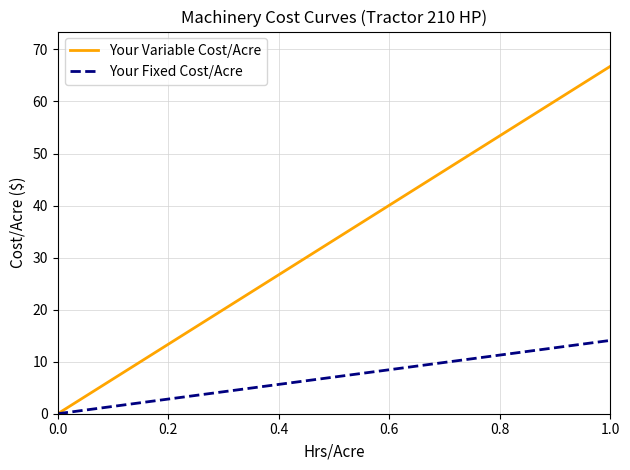

Which series has the largest total across all categories?

Your Variable Cost/Acre